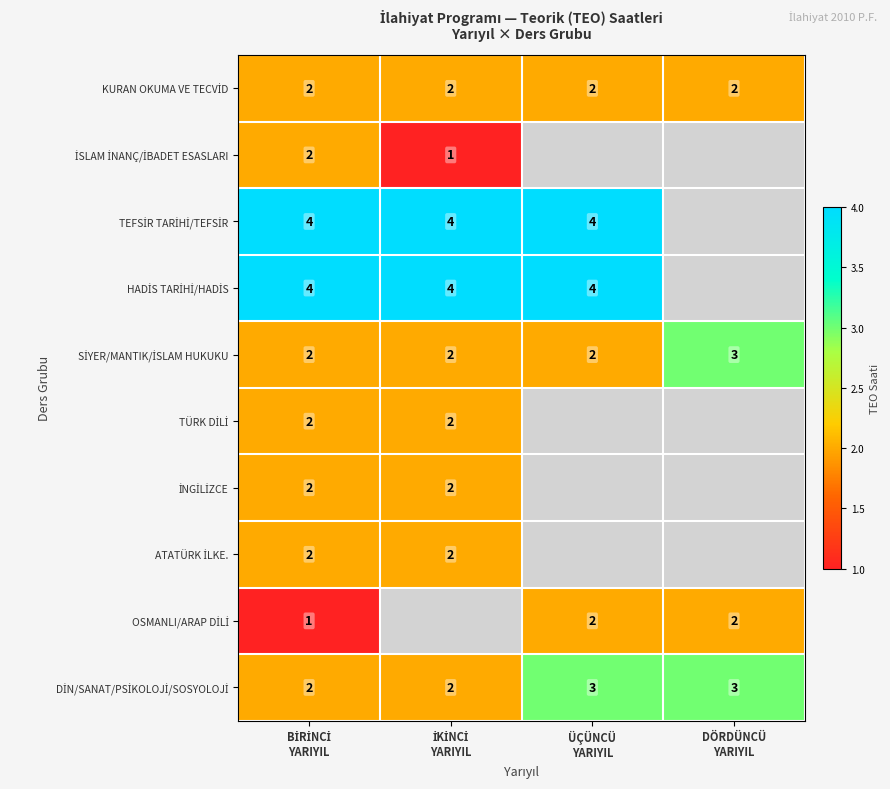

Between BİRİNCİ YARIYIL and İKİNCİ YARIYIL, which series saw the biggest shift?

İSLAM İNANÇ/İBADET ESASLARI